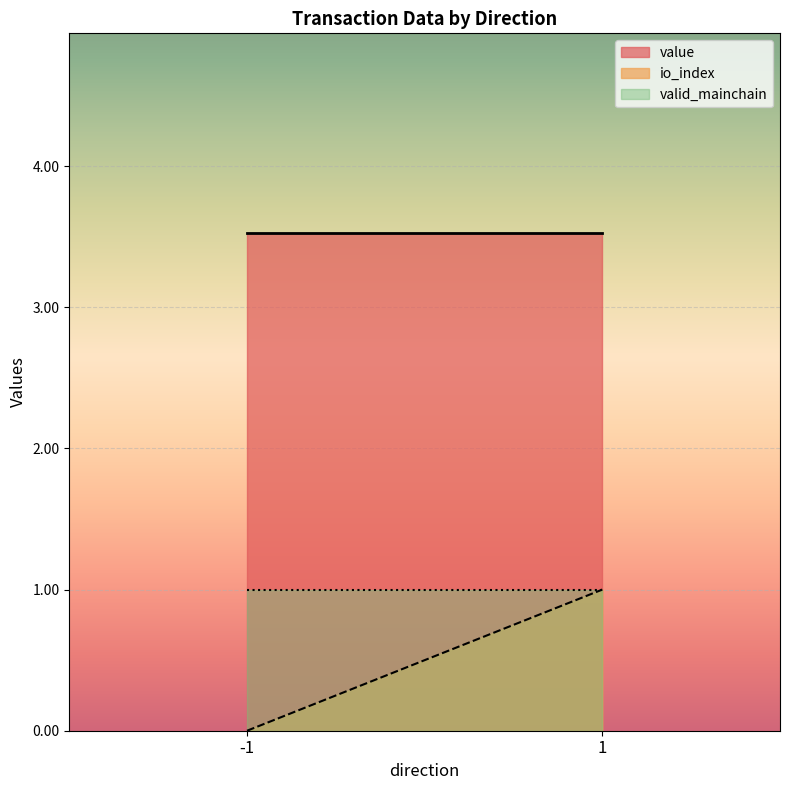

At how many categories does at least one series exceed 1?

2